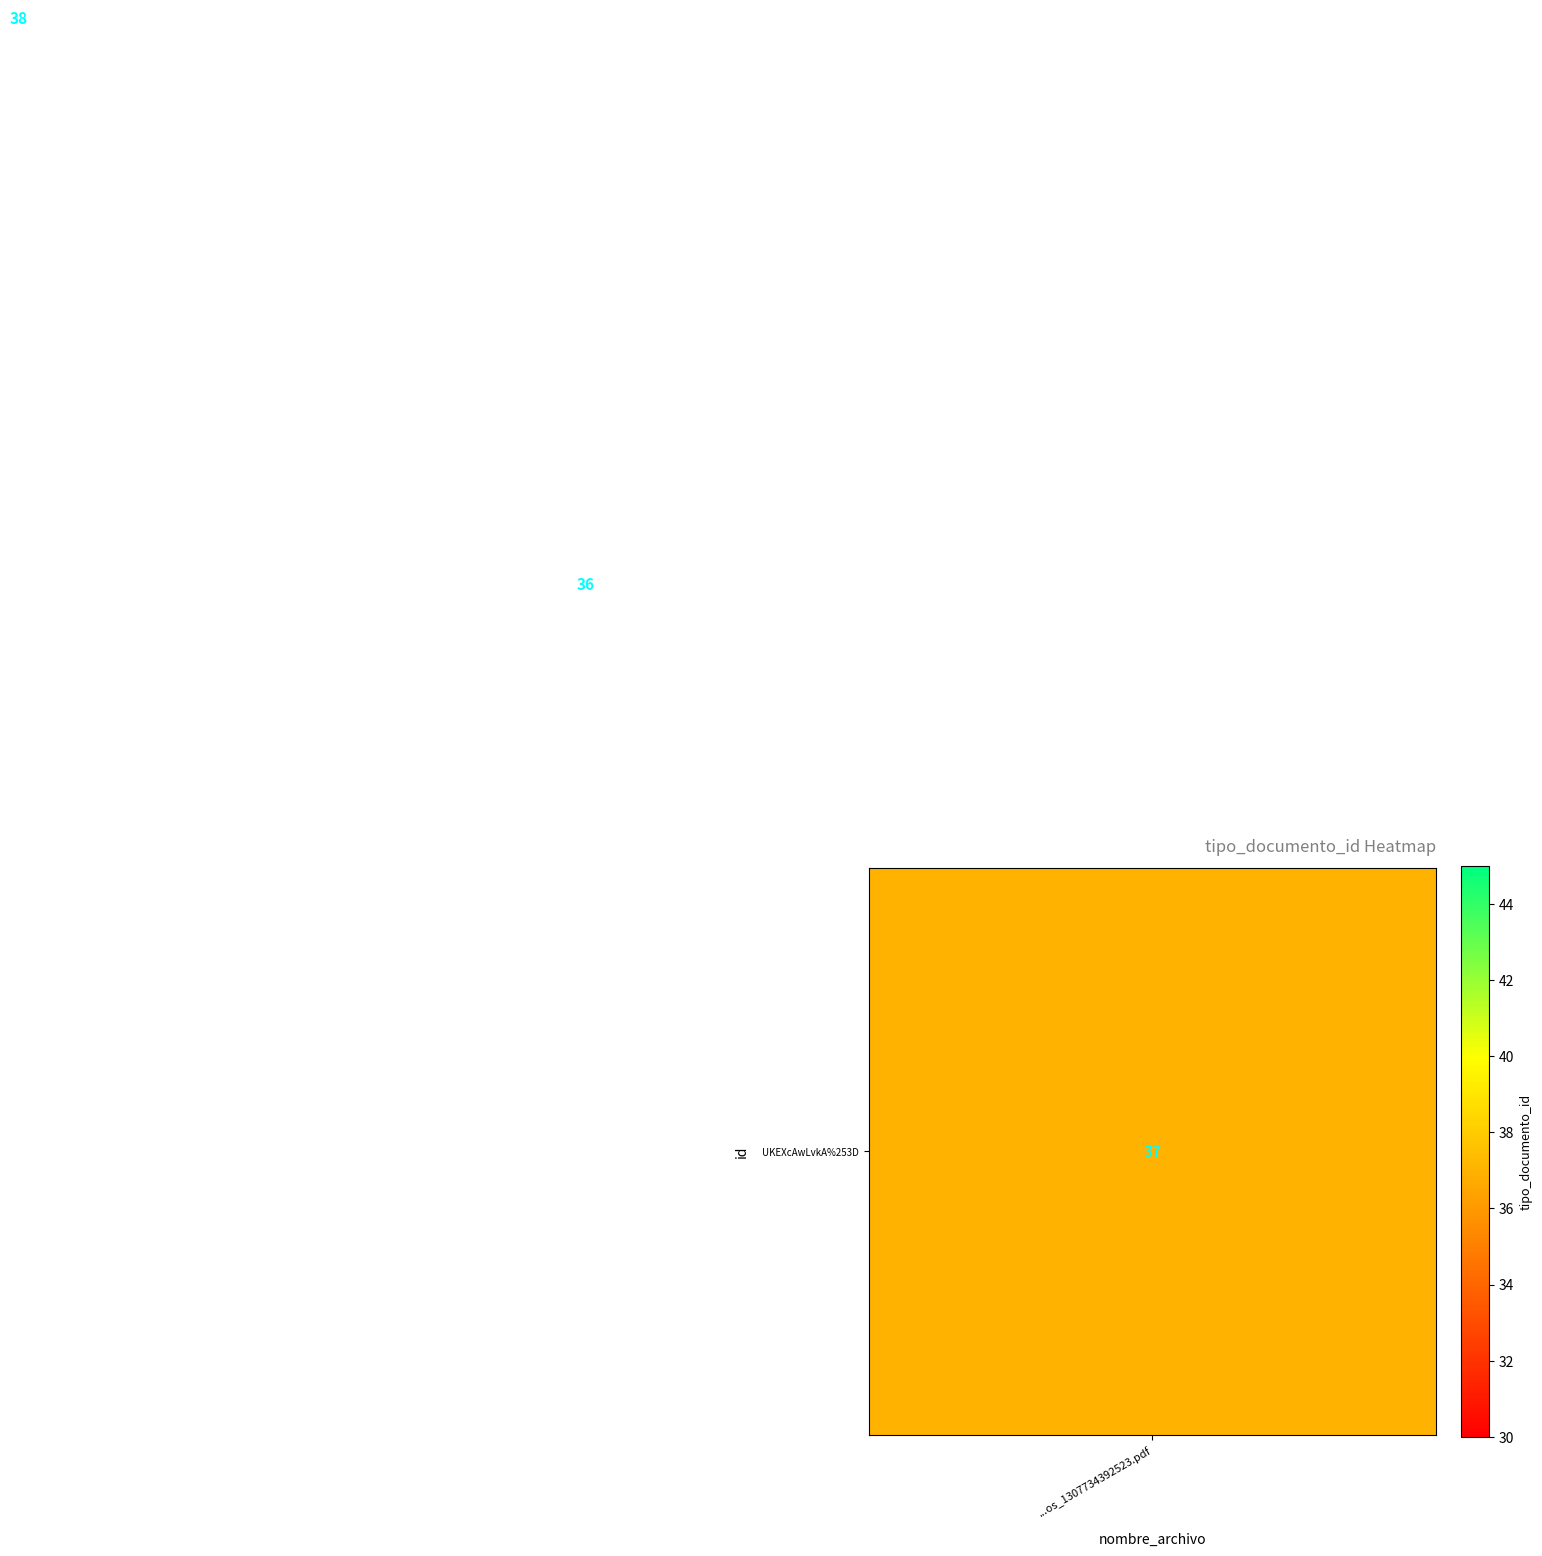

What is the minimum value shown in the chart?

36